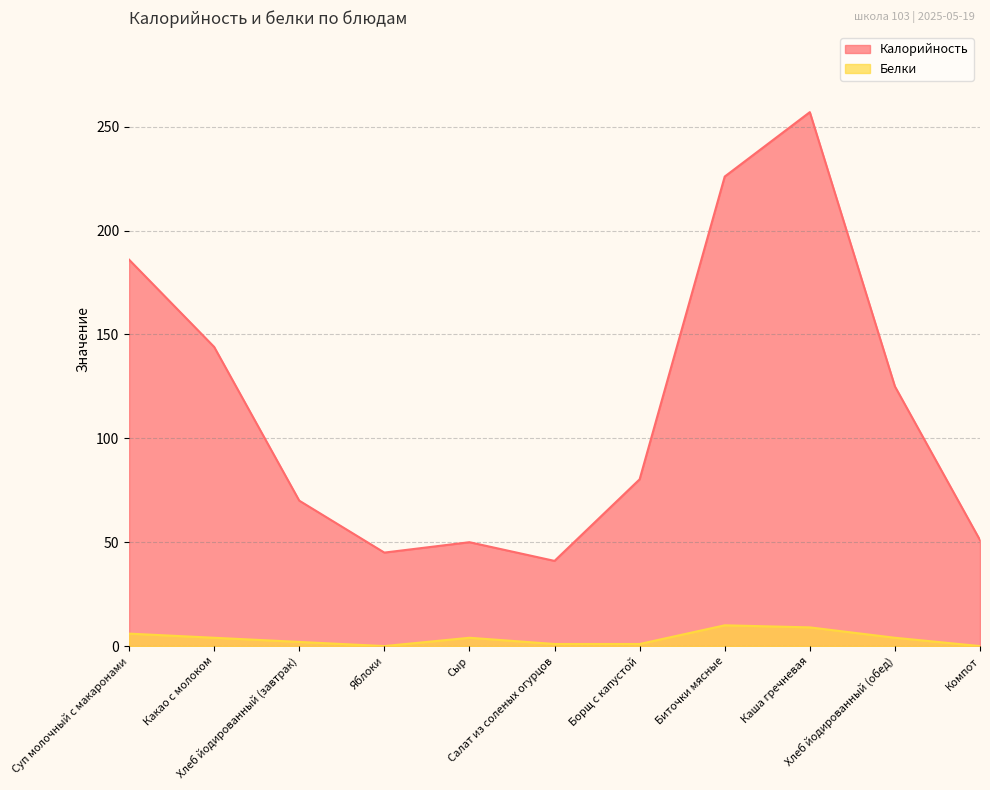

Does the chart have visible grid lines?

Yes